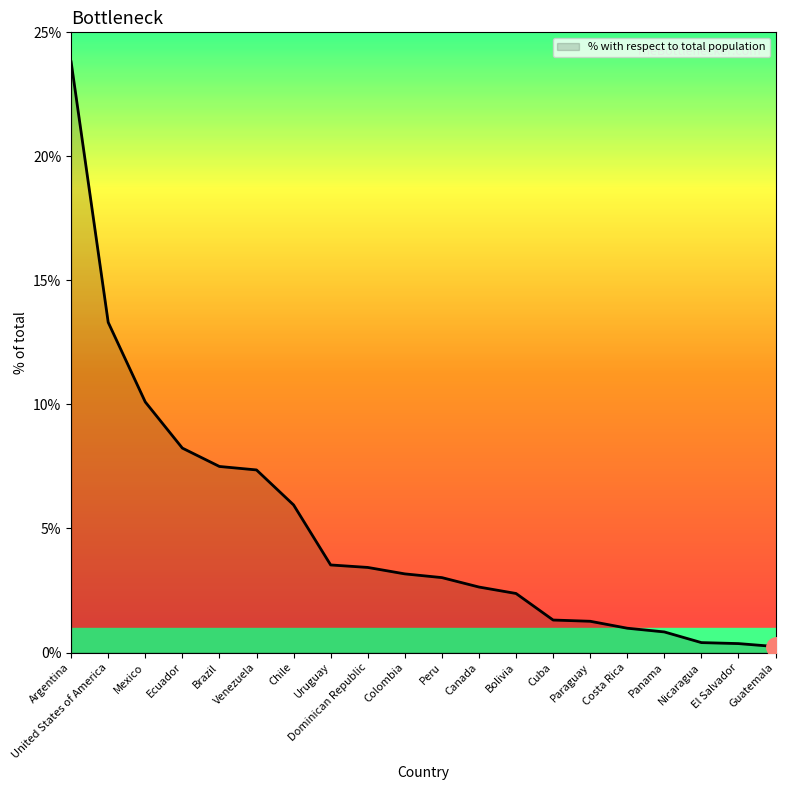

What position from the right is Ecuador?

17